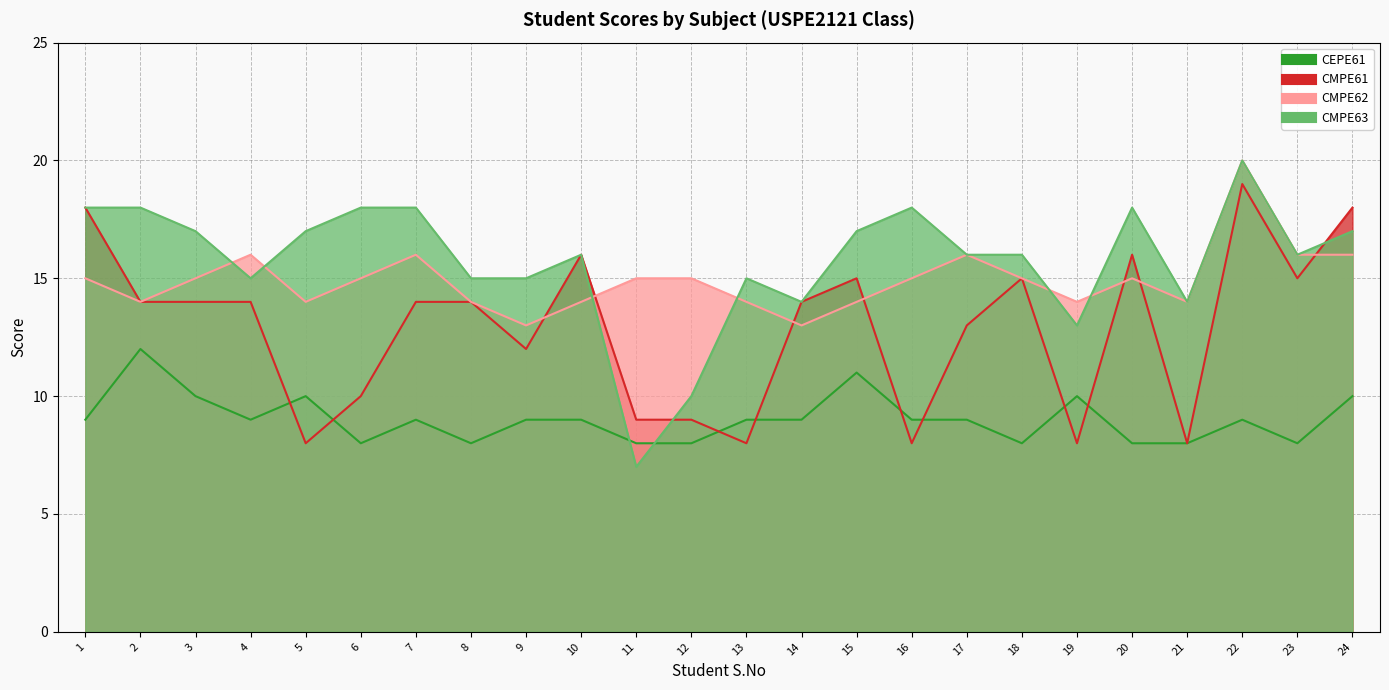

True or false: CMPE62 and CEPE61 intersect in this chart.

False